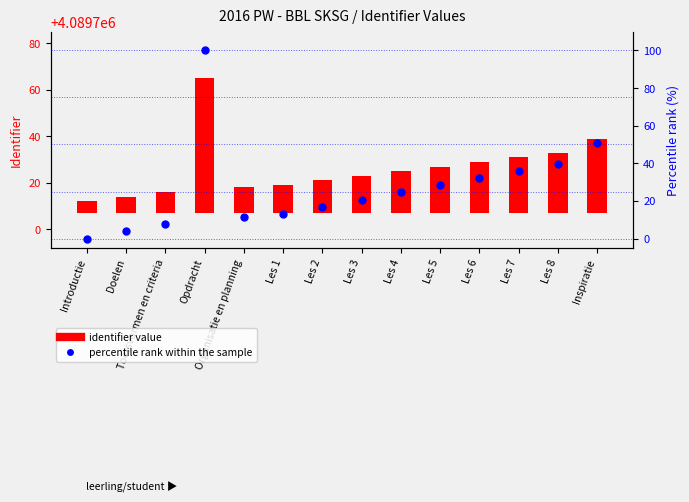

What is the total value across all series at Les 6?

54.1